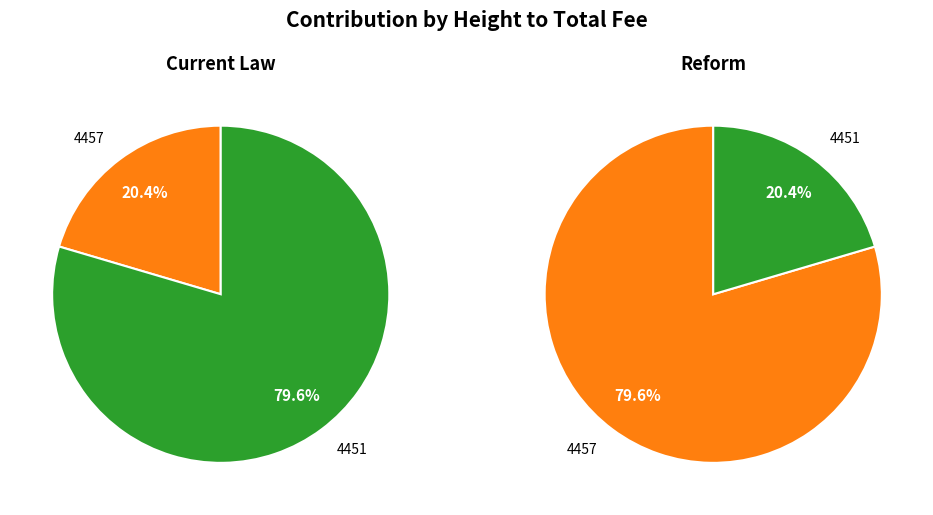

At 4457, list the series in order from smallest to largest.

Current Law, Reform